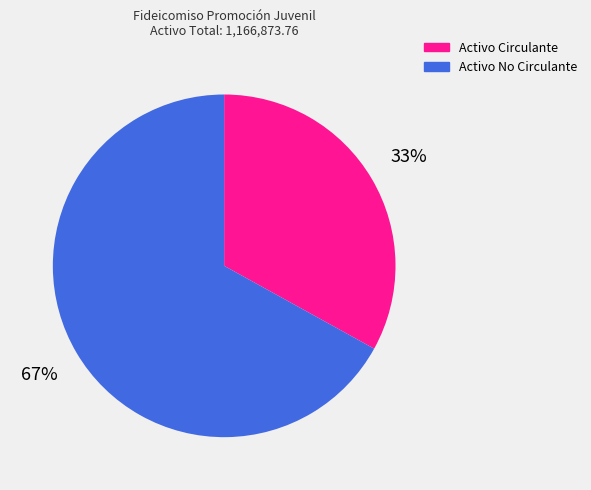

How many slices are in this pie chart?

2